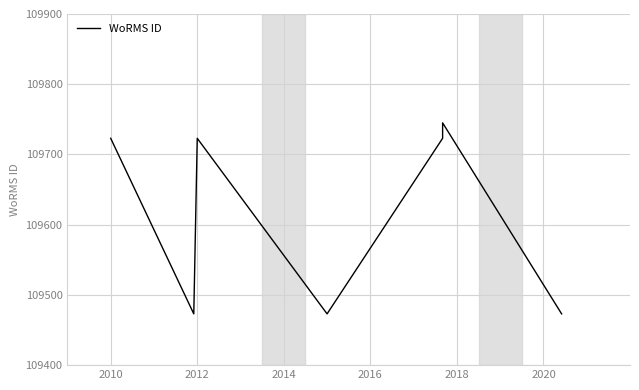

True or false: the data shows 63987 at 8.

False